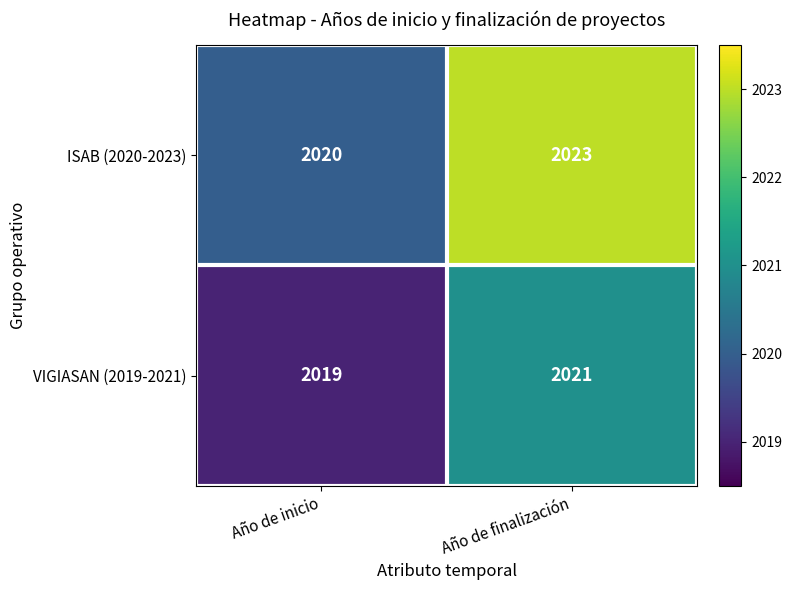

Rank the series by their average value, from highest to lowest.

ISAB (2020-2023), VIGIASAN (2019-2021)